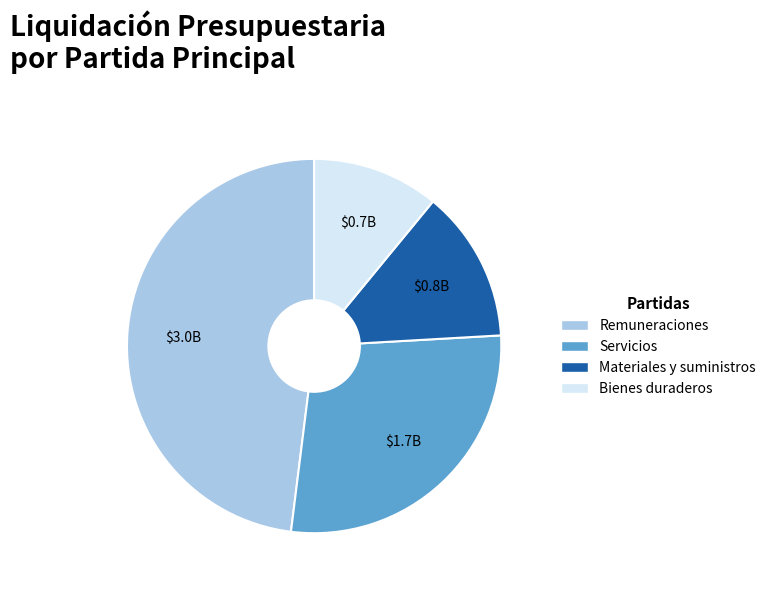

Which category has the smallest portion of the pie?

Bienes duraderos